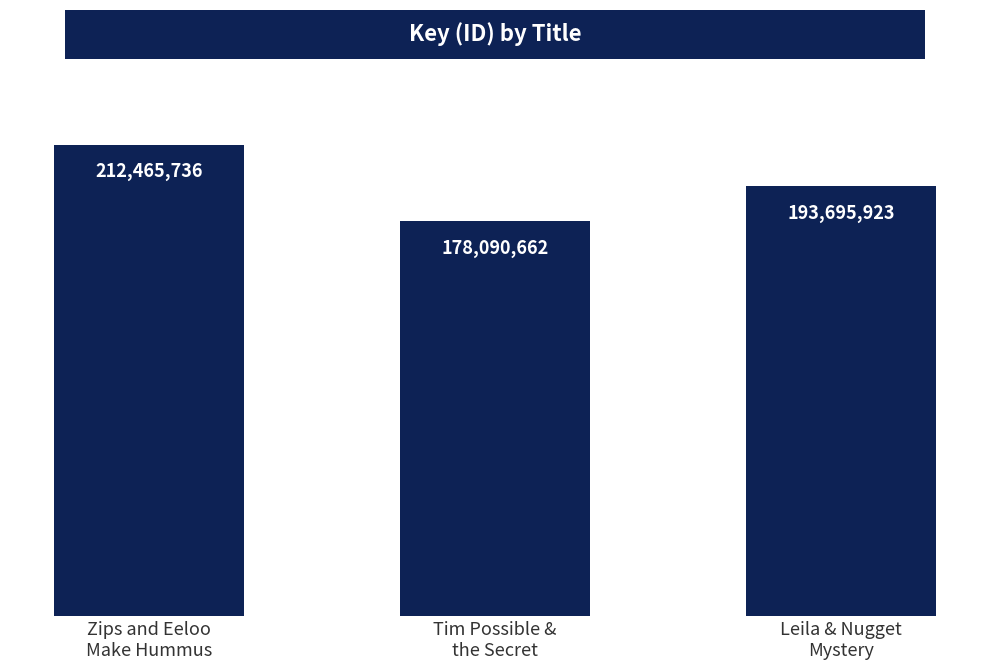

What position from the right is Zips and Eeloo
Make Hummus?

3